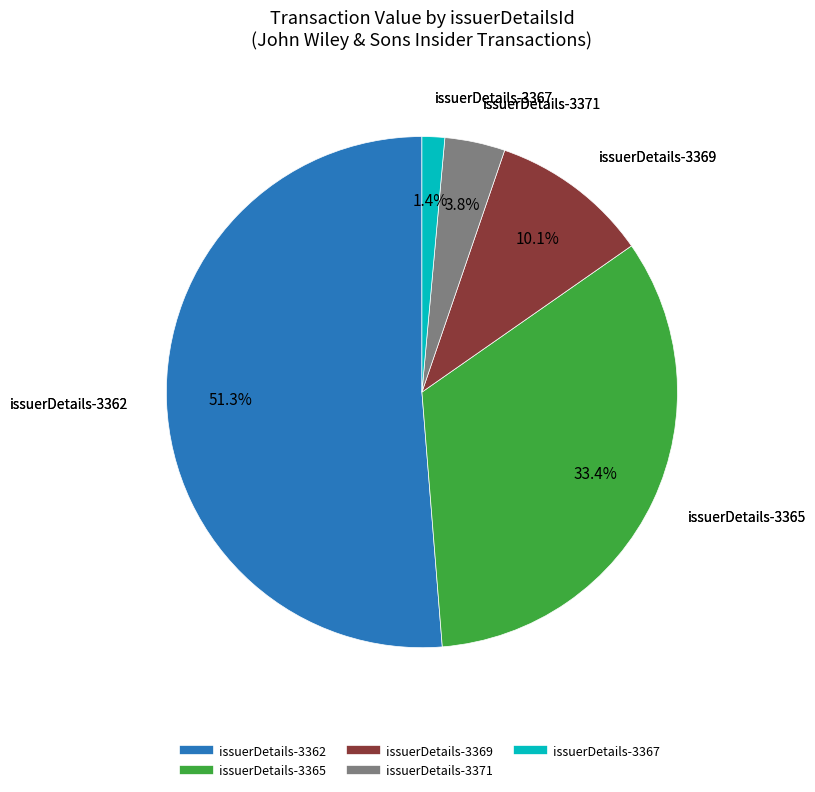

To the nearest percent, what is the difference between the largest and smallest slice percentages?

50%